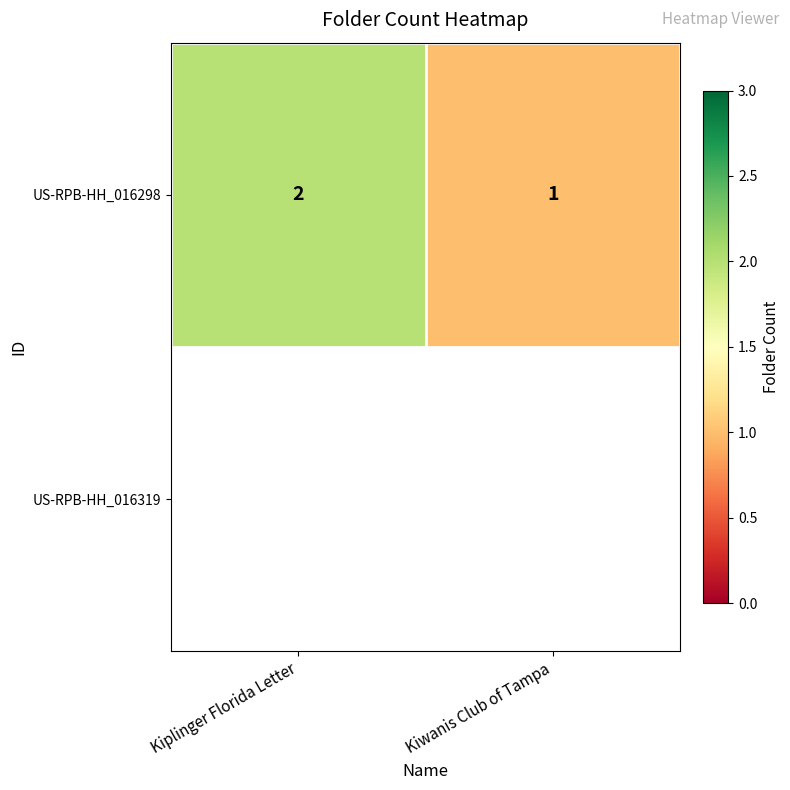

Reading right to left, list all the values displayed in this chart.

Kiwanis Club of Tampa=1	Kiplinger Florida Letter=2